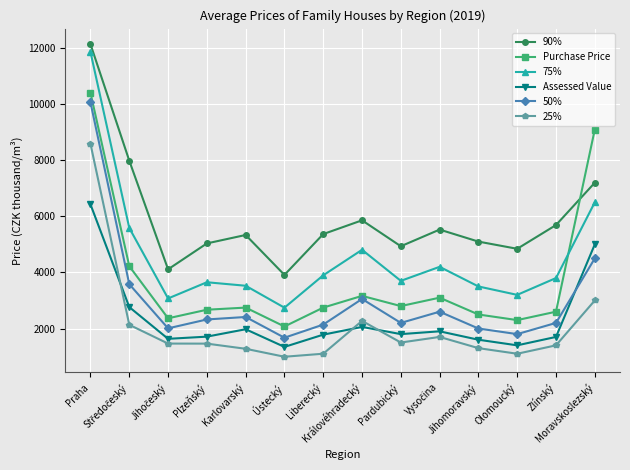

In 90%, how many points are higher than both neighbors (excluding endpoints)?

3